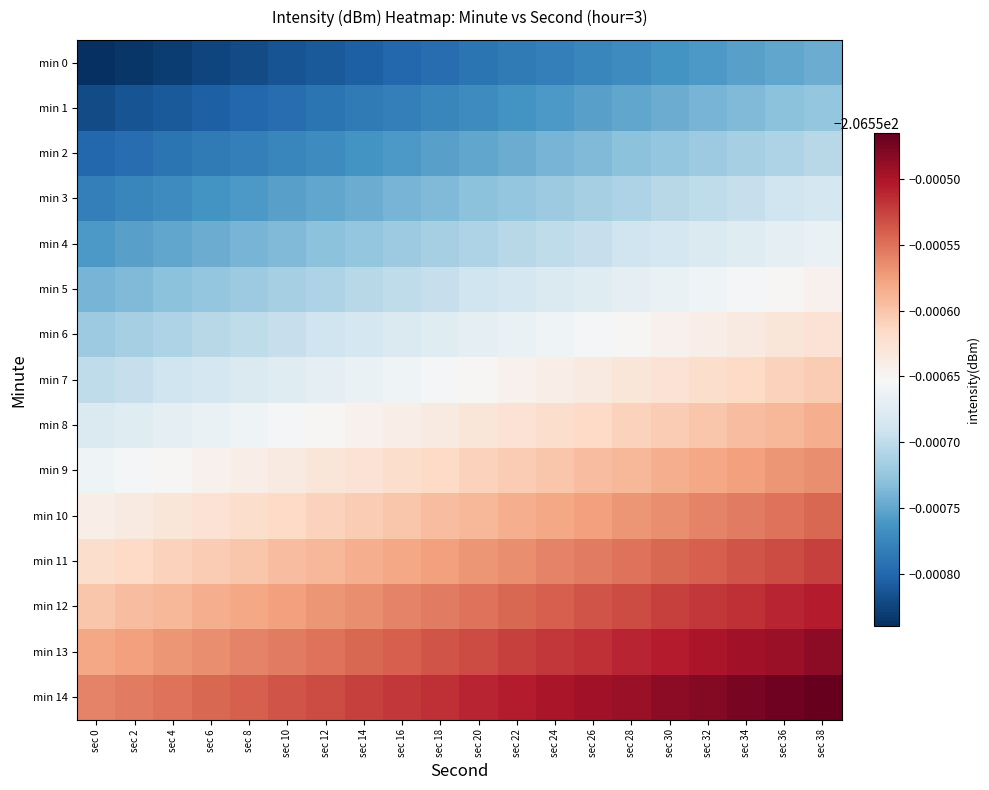

Count the number of categories in the chart.

20